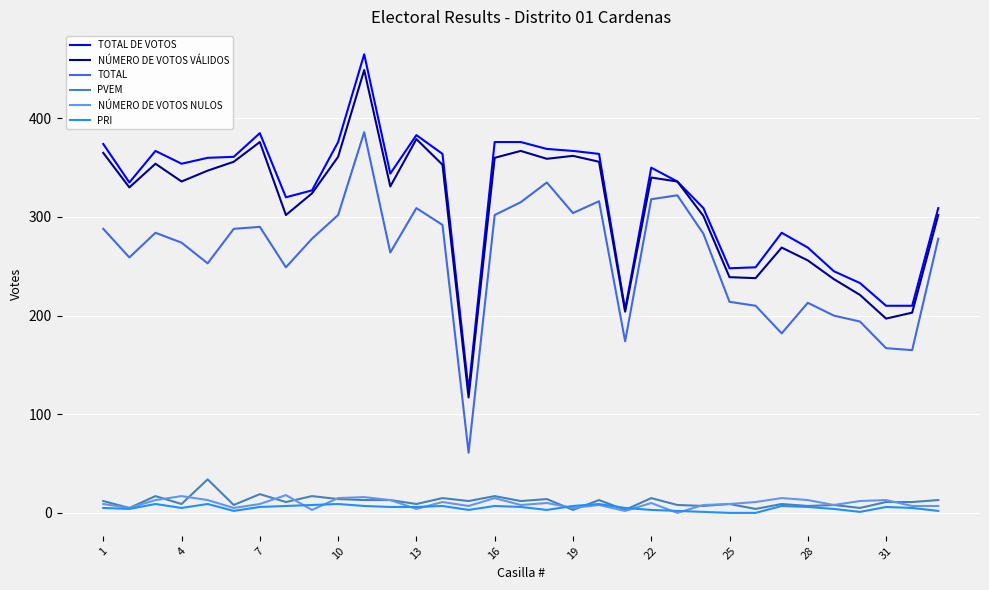

True or false: NÚMERO DE VOTOS VÁLIDOS and NÚMERO DE VOTOS NULOS intersect in this chart.

False